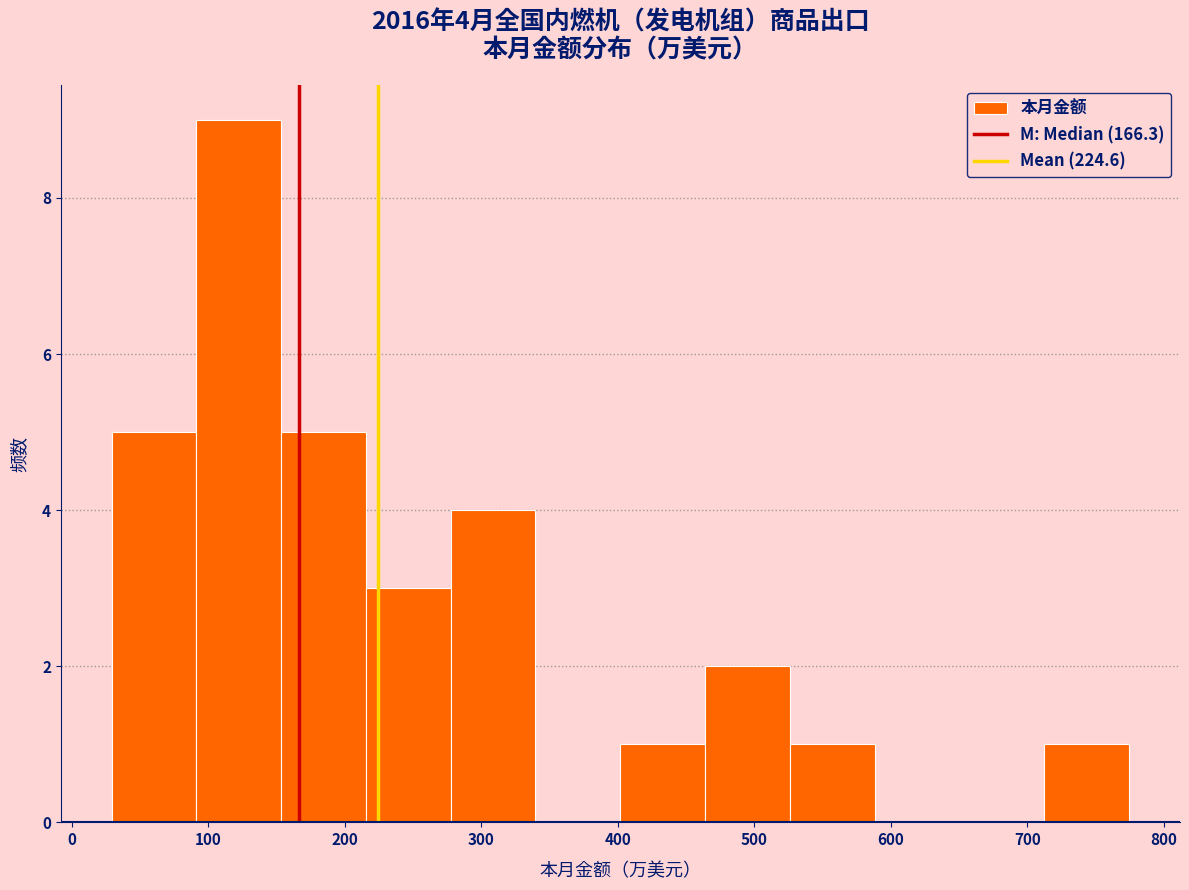

Which range on the x-axis has the tallest bar?

90 to 150